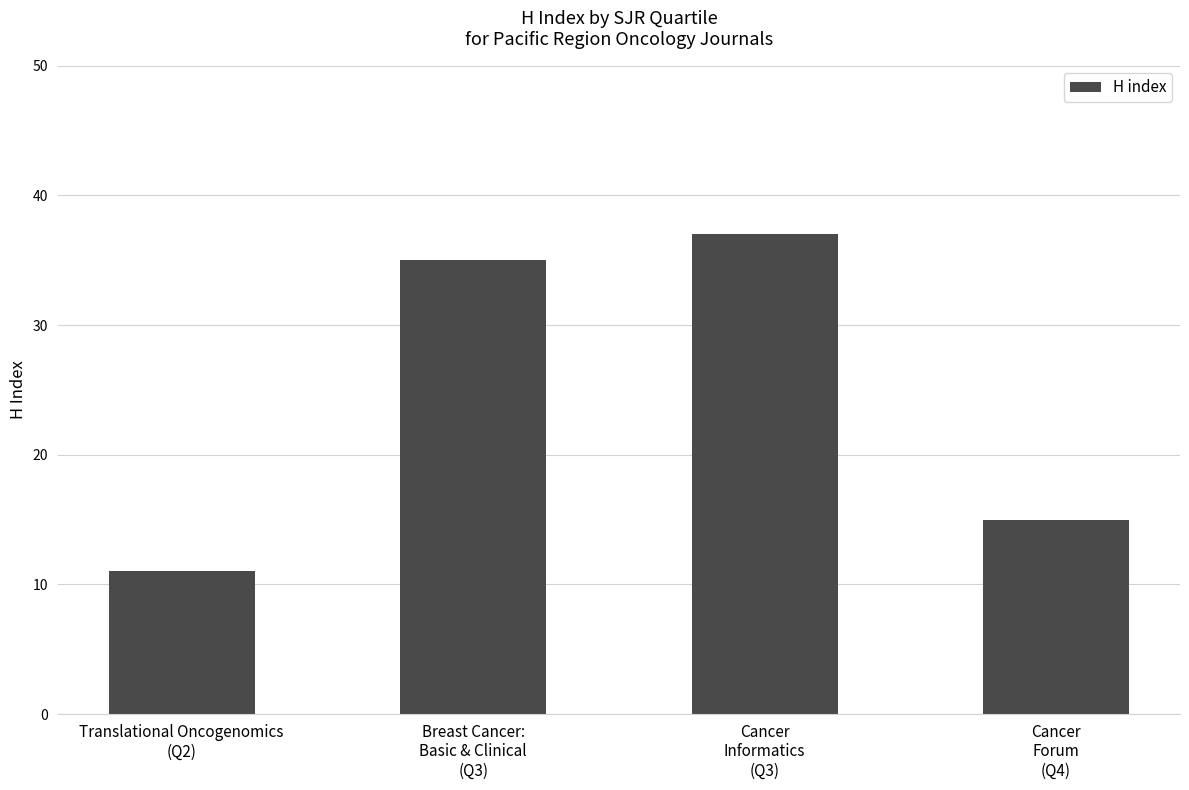

Which has a higher value, Cancer
Informatics
(Q3) or Cancer
Forum
(Q4)?

Cancer
Informatics
(Q3)